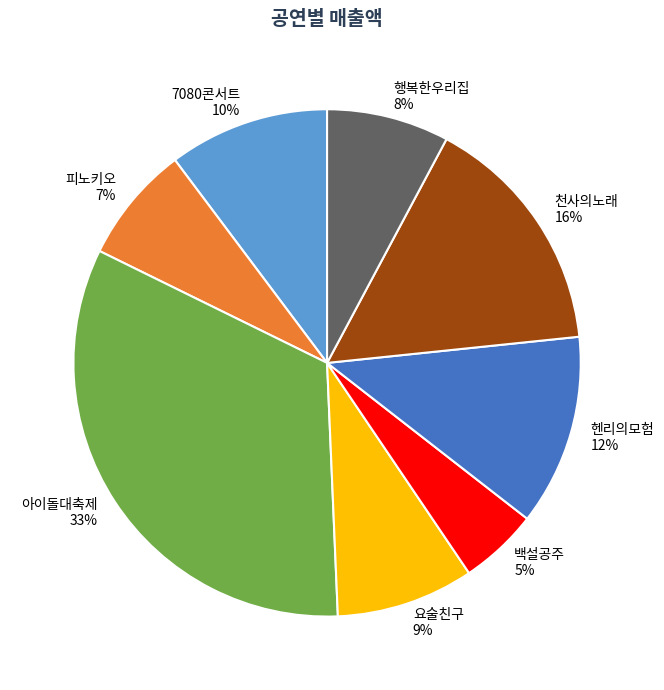

Combined, do 7080콘서트 and 행복한우리집 account for over 50%?

No